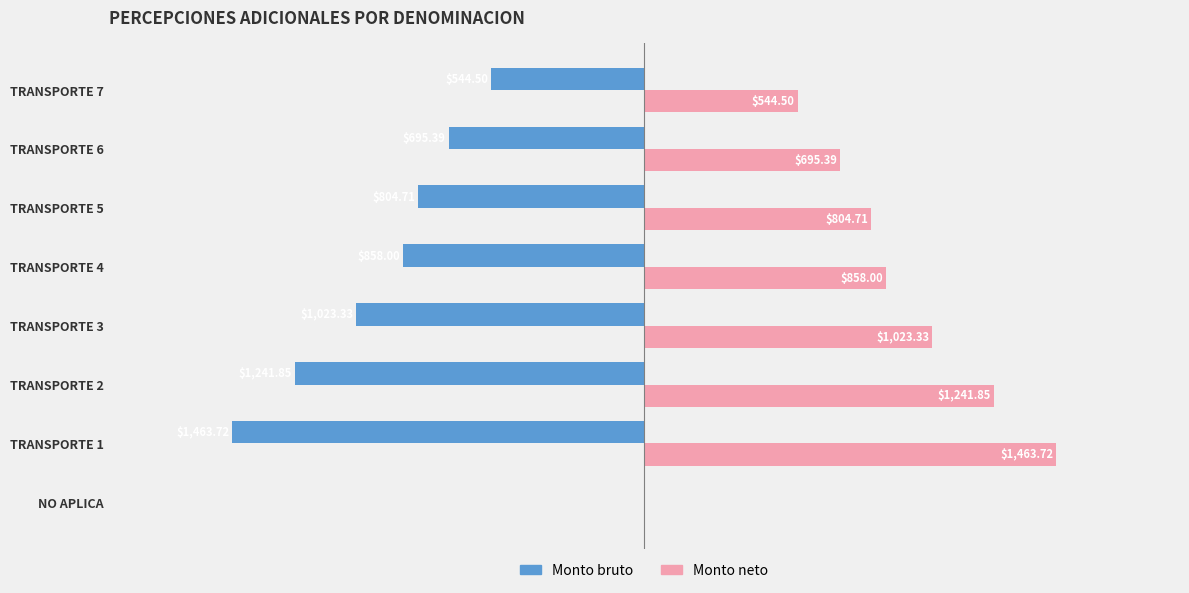

Which series has the largest total across all categories?

Monto neto